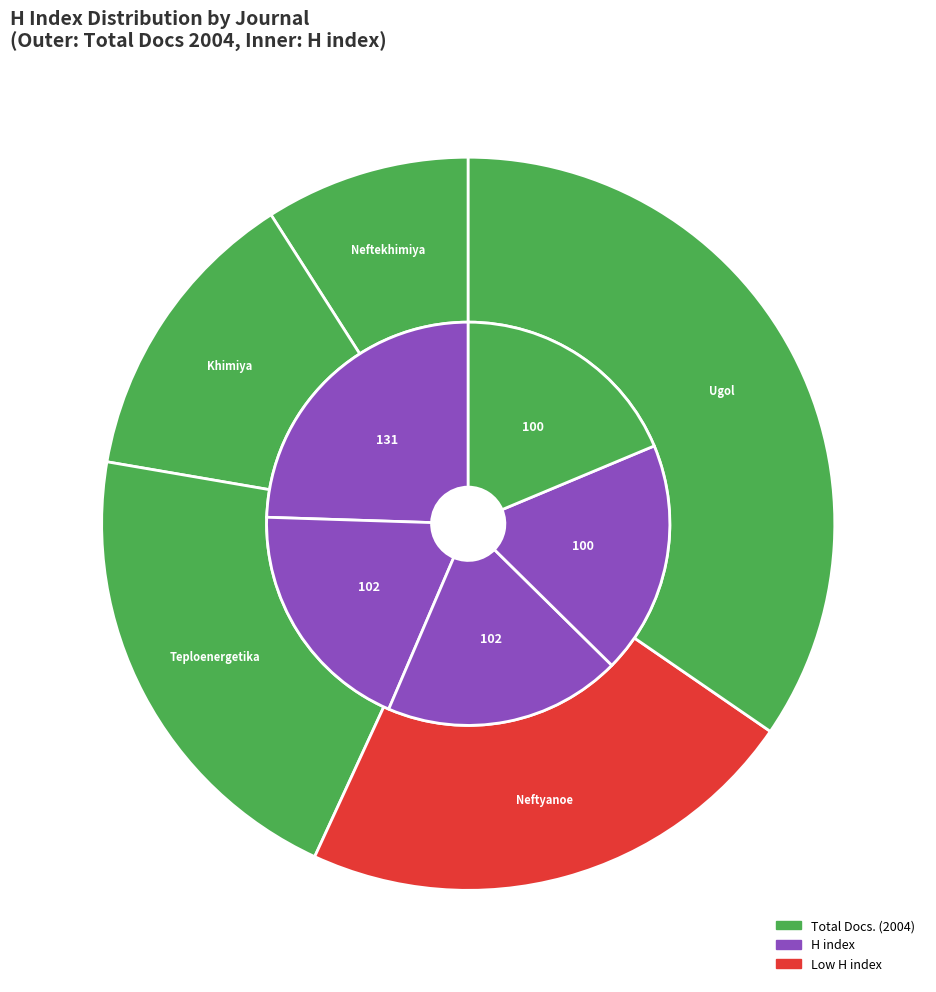

To the nearest percent, what is the difference between the largest and smallest slice percentages?

6%